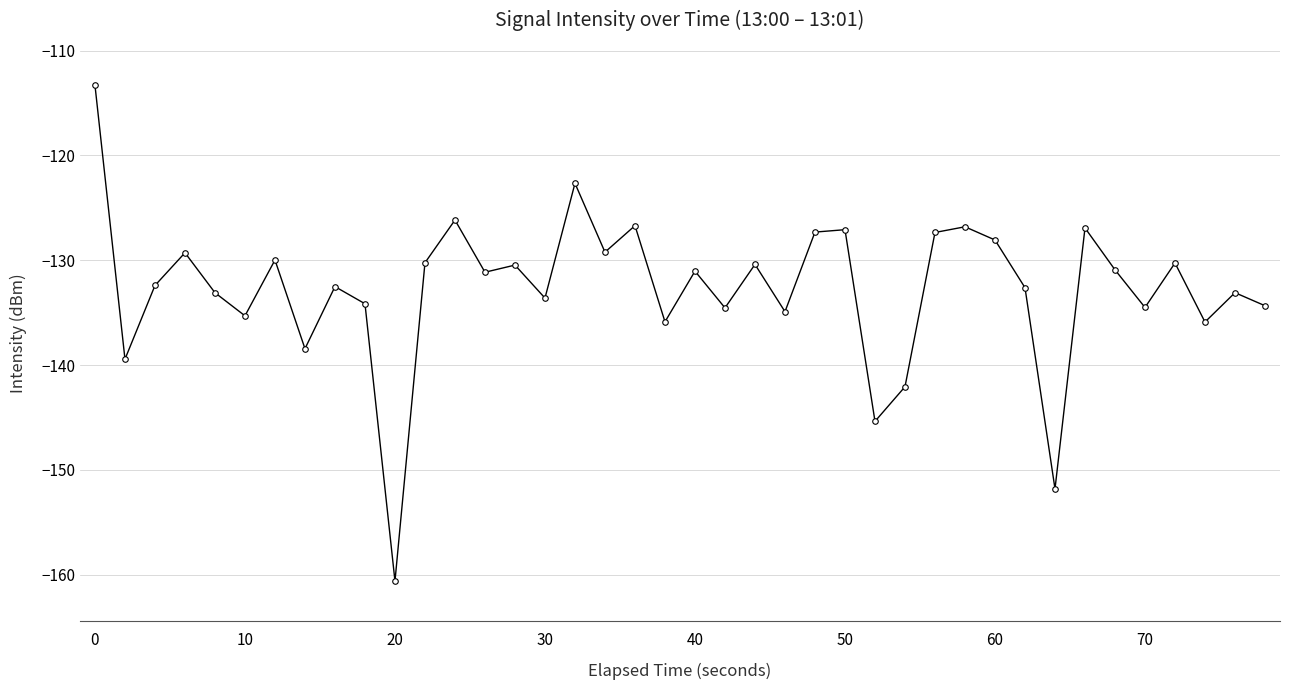

What is the sum of all values?

-5309.9